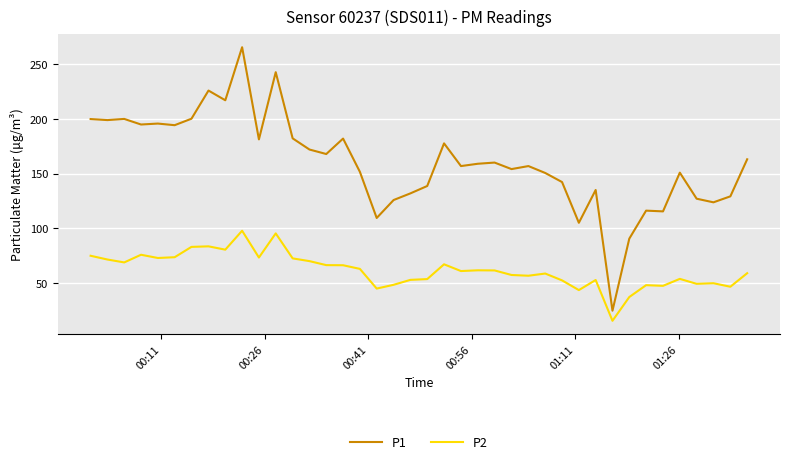

Which series has the widest spread of values?

P1